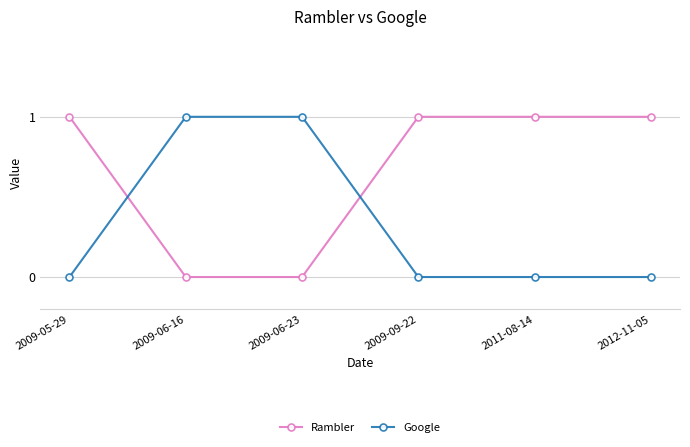

How many lines are shown in the chart?

2